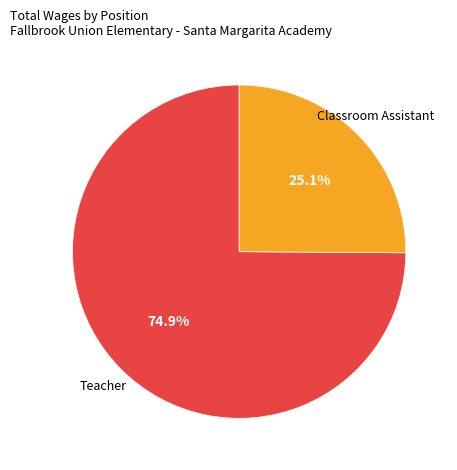

Does any single category account for the majority?

Yes